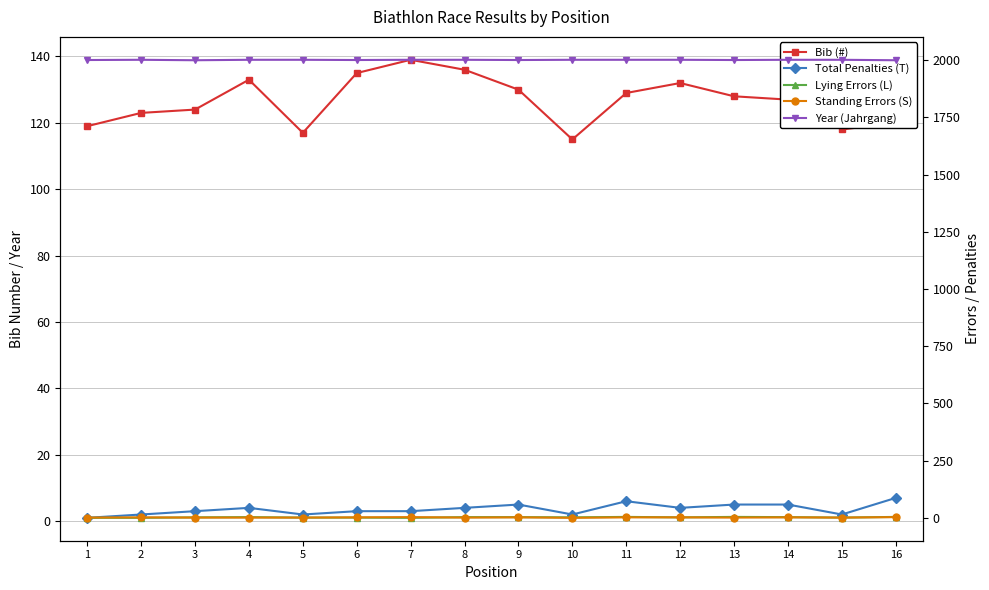

Reading right to left, transcribe all the data shown in this chart.

Bib (#): 120	118	127	128	132	129	115	130	136	139	135	117	133	124	123	119
Total Penalties (T): 7	2	5	5	4	6	2	5	4	3	3	2	4	3	2	1
Lying Errors (L): 4	1	3	4	2	4	2	3	3	0	1	1	3	2	0	0
Standing Errors (S): 3	1	2	1	2	2	0	2	1	3	2	1	1	1	2	1
Year (Jahrgang): 2000	2002	2002	2001	2002	2002	2002	2001	2002	2002	2001	2002	2002	2000	2002	2001